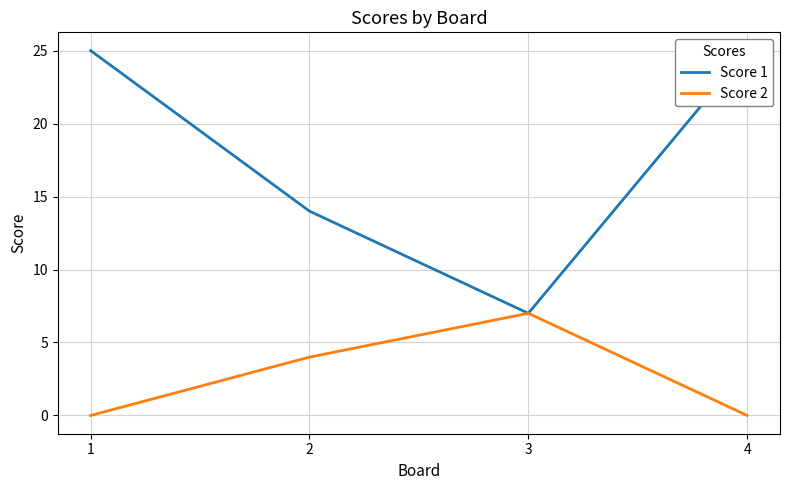

What is the sum of all Score 2 values?

11